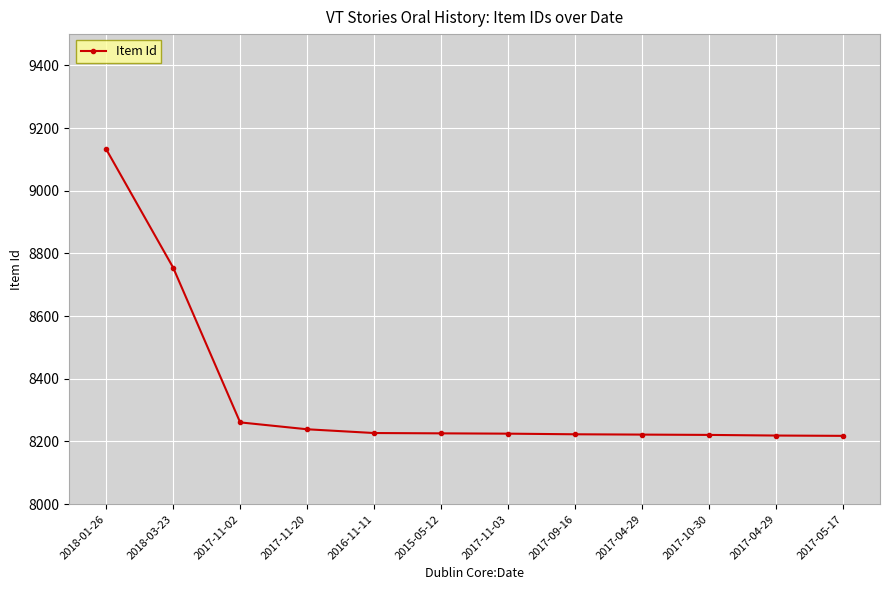

True or false: the data shows 9133 at 2018-01-26.

True